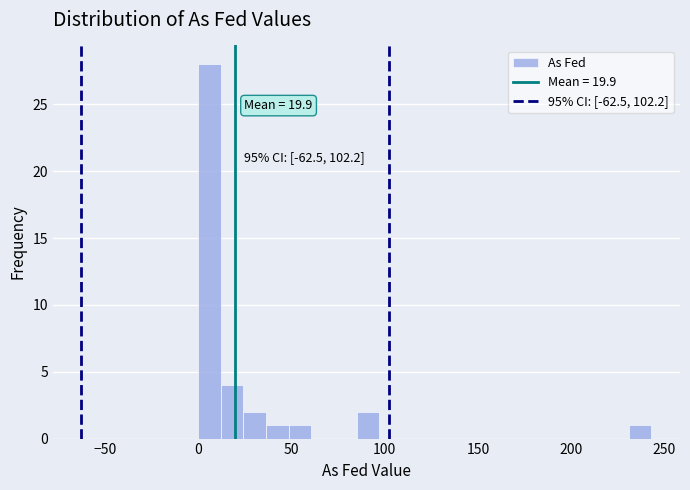

Around what value on the x-axis is the tallest bar? Give the approximate position of its centre, as read against the axis.

5